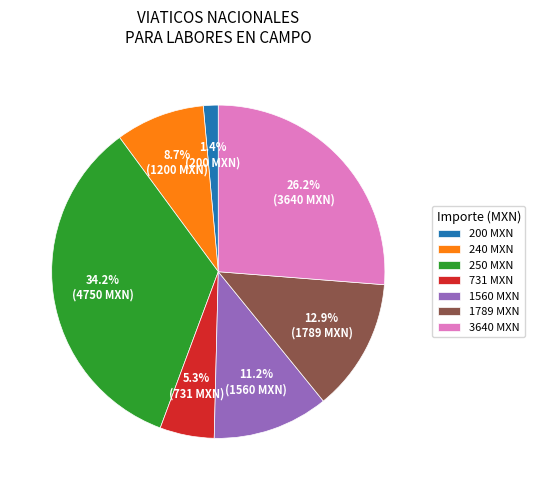

Between 250 MXN and 240 MXN, which is larger?

250 MXN